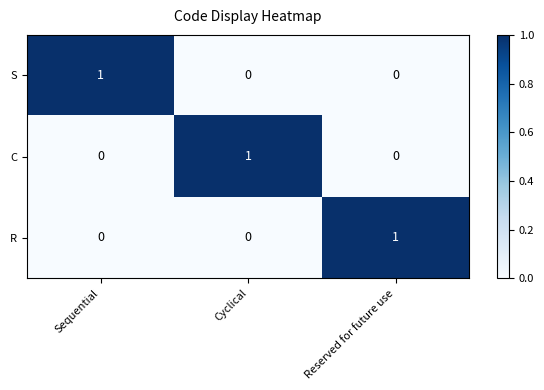

How many R values are between 0 and 1?

3